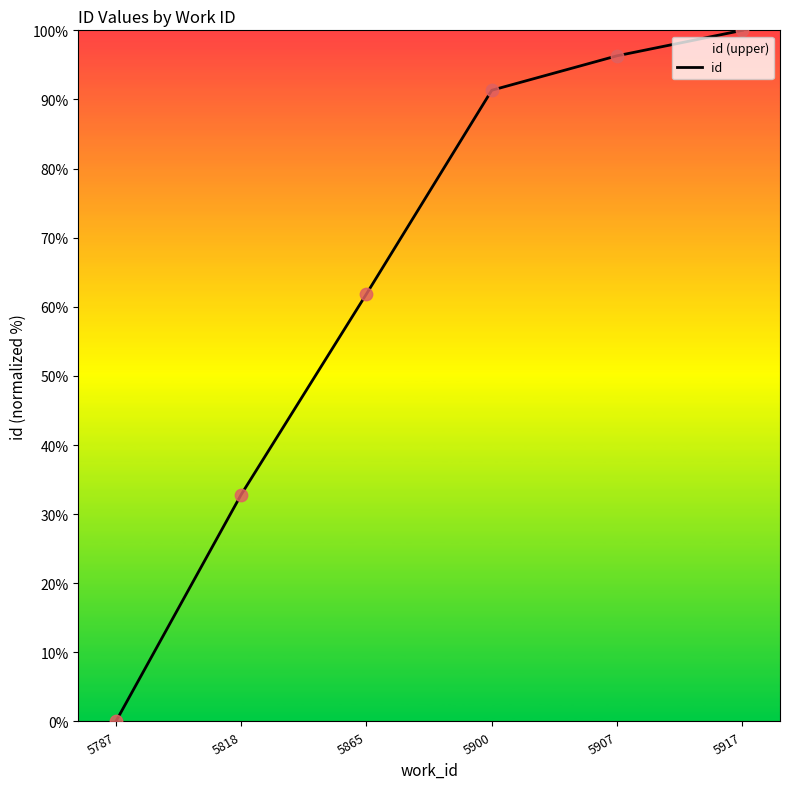

Which has a higher value, 5818 or 5865?

5865